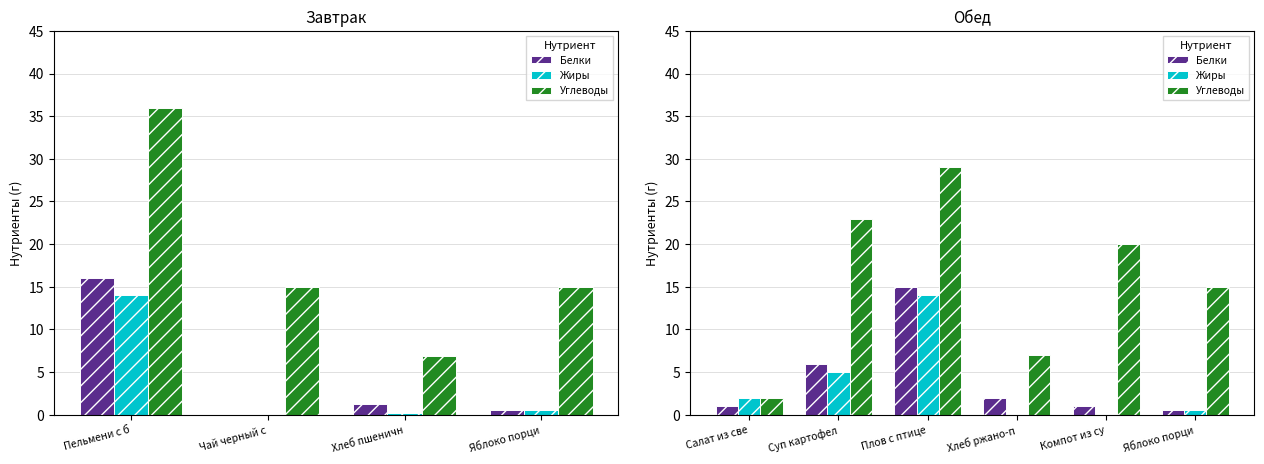

List the series in order of their peak value, highest first.

Углеводы, Белки, Жиры